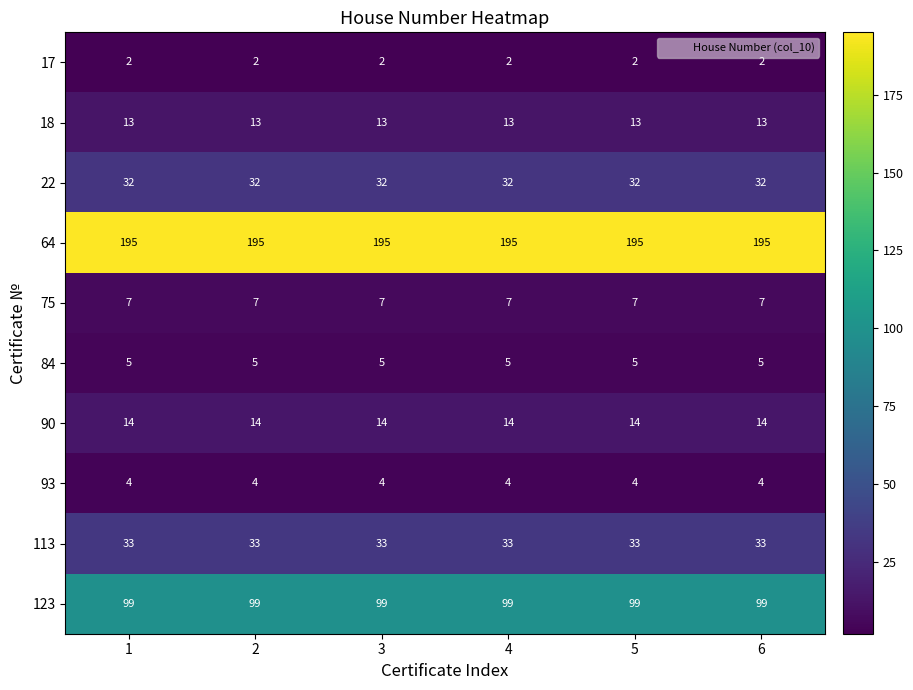

Which series has the largest total across all categories?

64